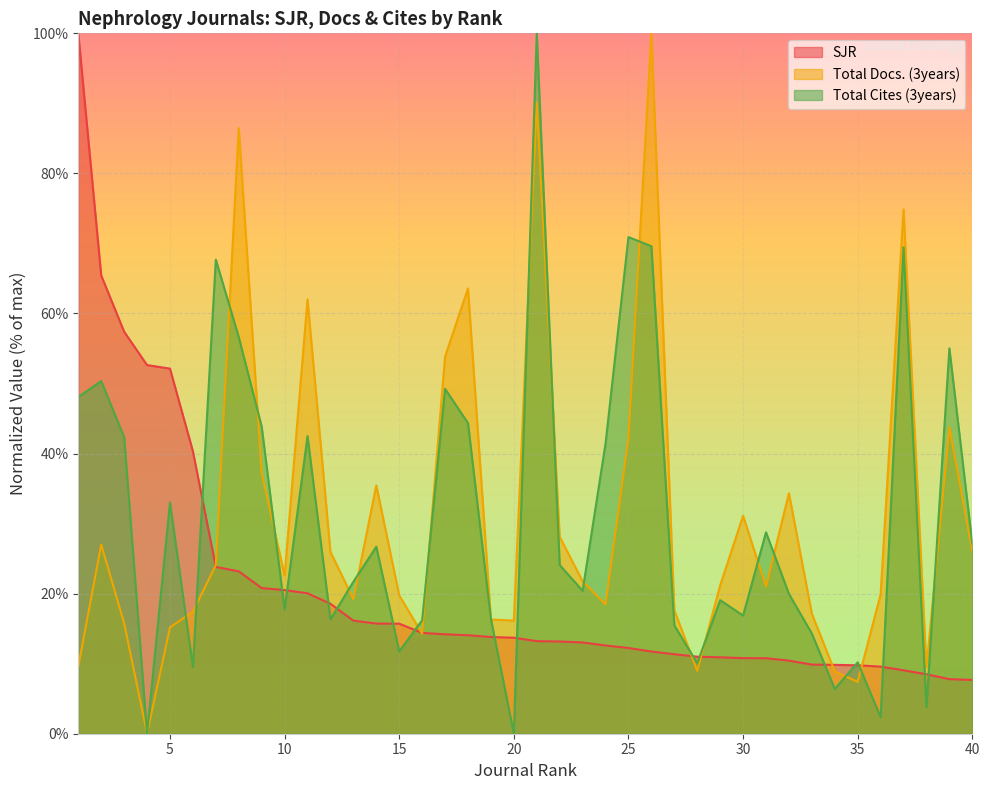

How many interior local peaks does the Total Docs. (3years) series have?

11